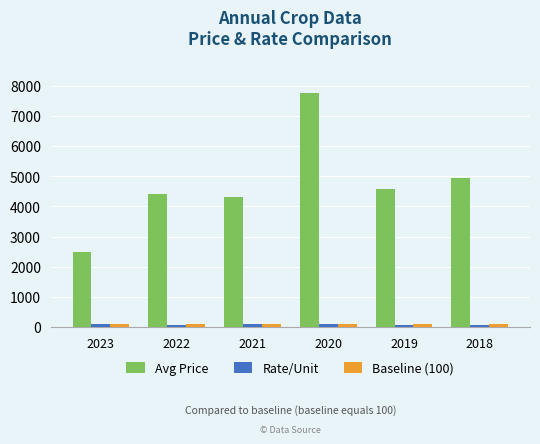

What is the sum of all Rate/Unit values?

517.7